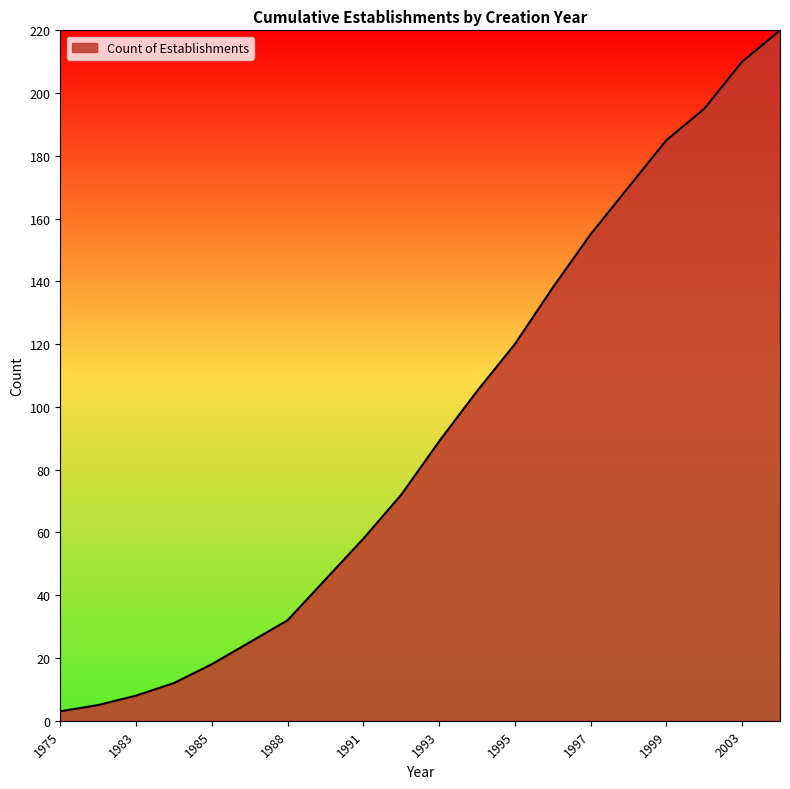

What is the greatest value displayed?

220